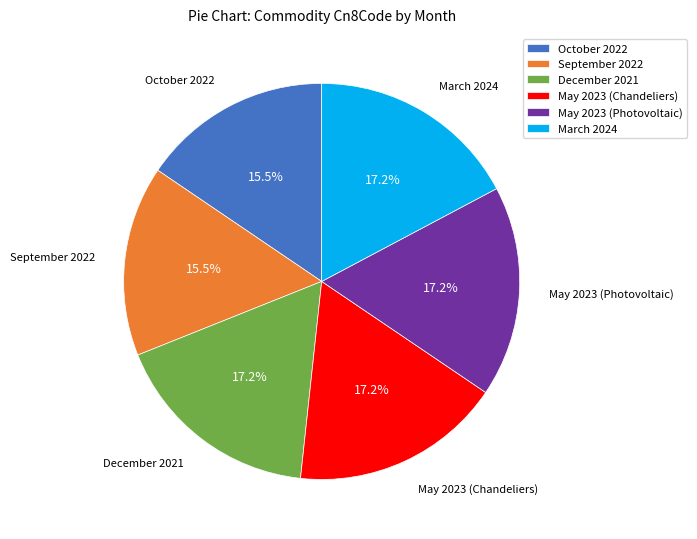

To the nearest percent, what is the difference between the May 2023 (Chandeliers) and September 2022 slice percentages?

2%